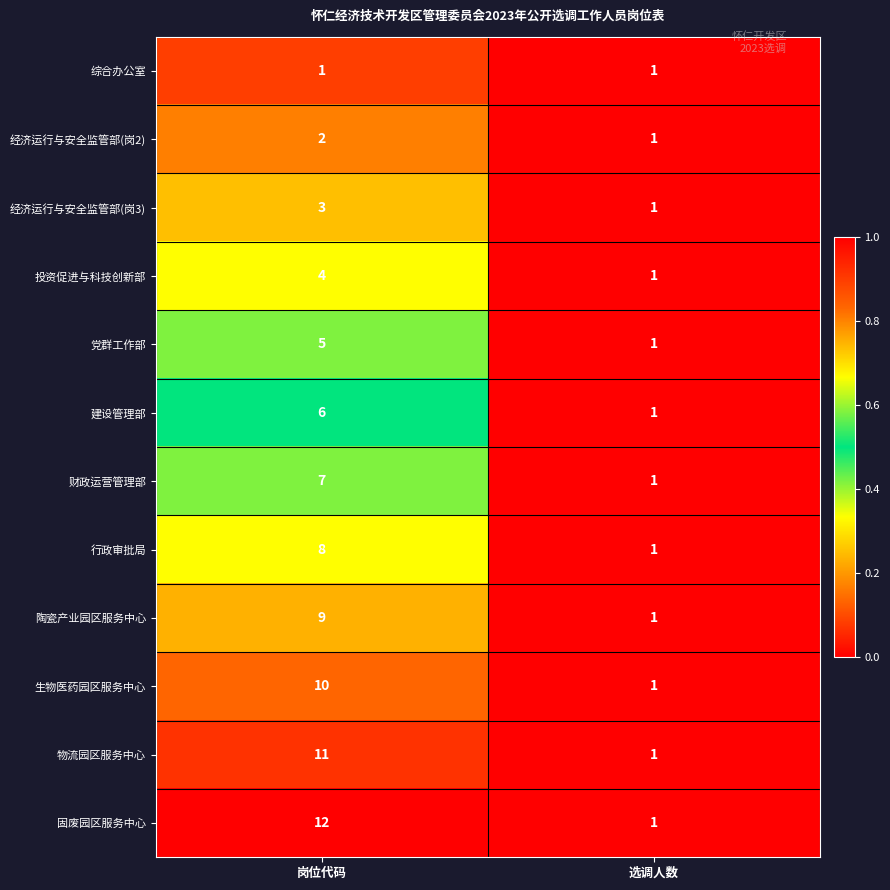

Reading right to left, what are all the values shown in this chart?

综合办公室: 选调人数=1	岗位代码=1
经济运行与安全监管部(岗2): 选调人数=1	岗位代码=2
经济运行与安全监管部(岗3): 选调人数=1	岗位代码=3
投资促进与科技创新部: 选调人数=1	岗位代码=4
党群工作部: 选调人数=1	岗位代码=5
建设管理部: 选调人数=1	岗位代码=6
财政运营管理部: 选调人数=1	岗位代码=7
行政审批局: 选调人数=1	岗位代码=8
陶瓷产业园区服务中心: 选调人数=1	岗位代码=9
生物医药园区服务中心: 选调人数=1	岗位代码=10
物流园区服务中心: 选调人数=1	岗位代码=11
固废园区服务中心: 选调人数=1	岗位代码=12